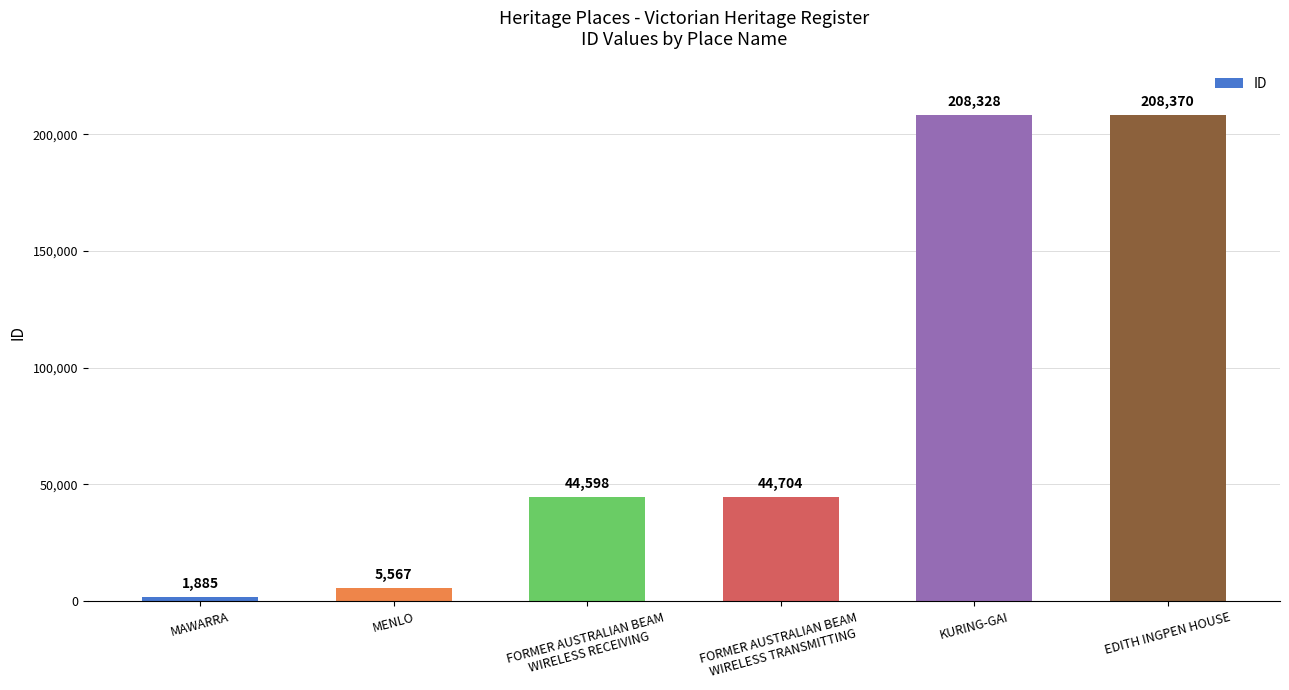

Reading right to left, list all the values displayed in this chart.

EDITH INGPEN HOUSE=208370	KURING-GAI=208328	FORMER AUSTRALIAN BEAM
WIRELESS TRANSMITTING=44704	FORMER AUSTRALIAN BEAM
WIRELESS RECEIVING=44598	MENLO=5567	MAWARRA=1885